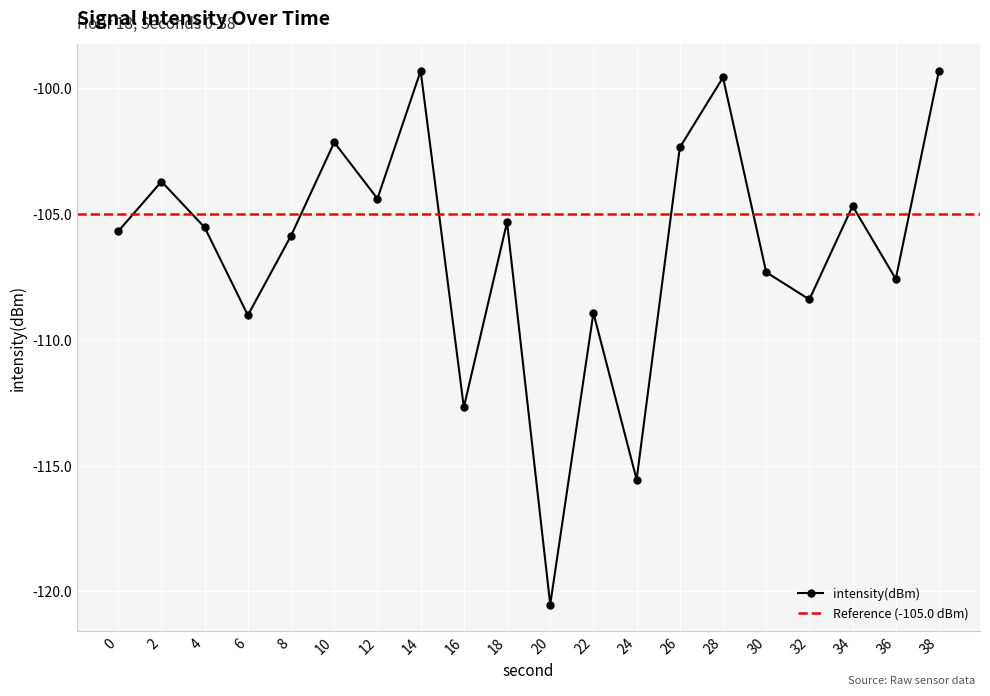

What is the greatest value displayed?

-99.3